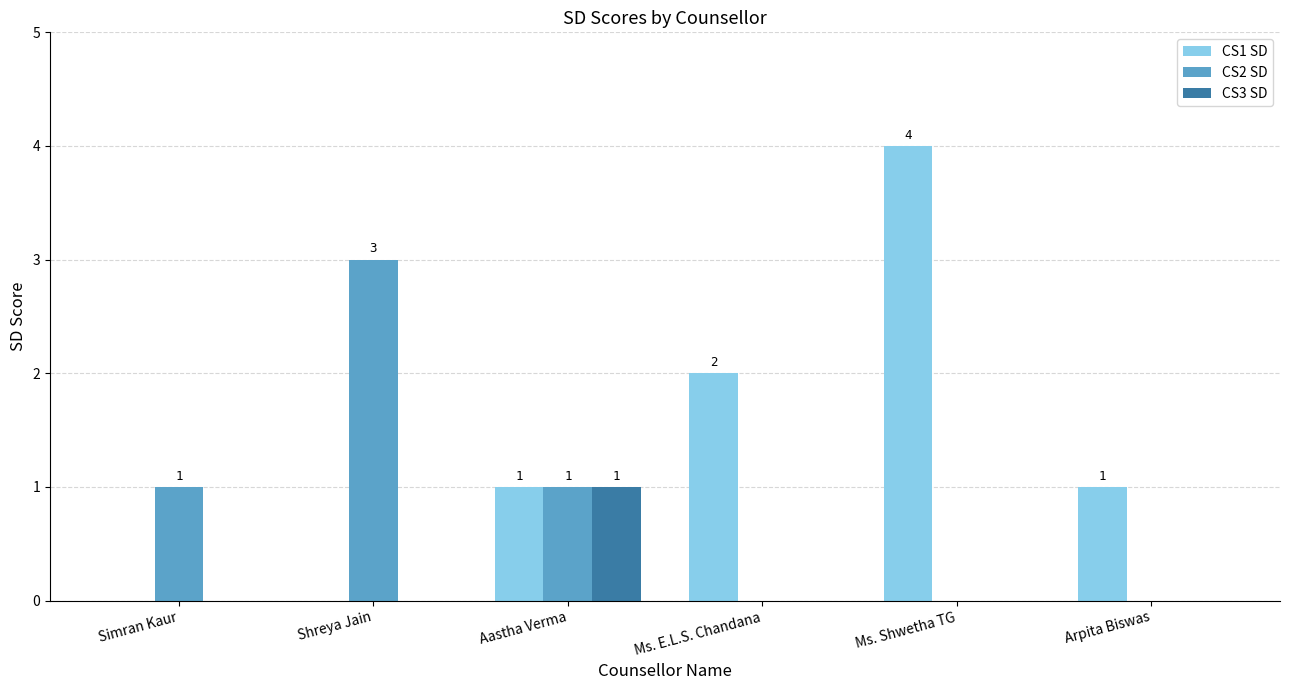

How many data points does each series have?

6